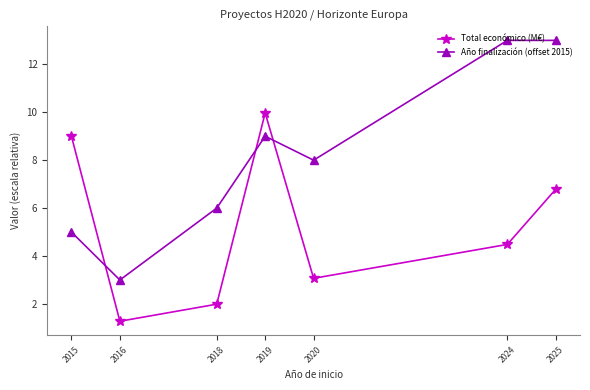

What is the difference between the maximum and minimum values in the Total económico (M€) series?

8.7